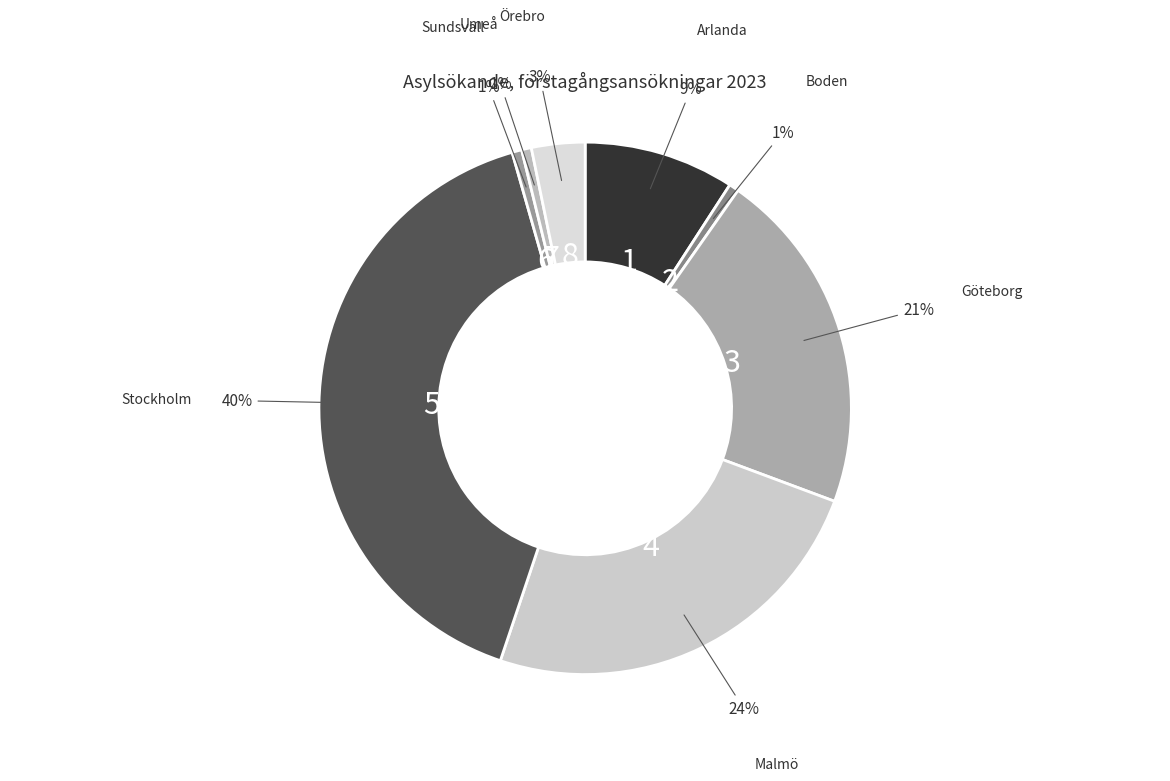

How many slices are in this pie chart?

8